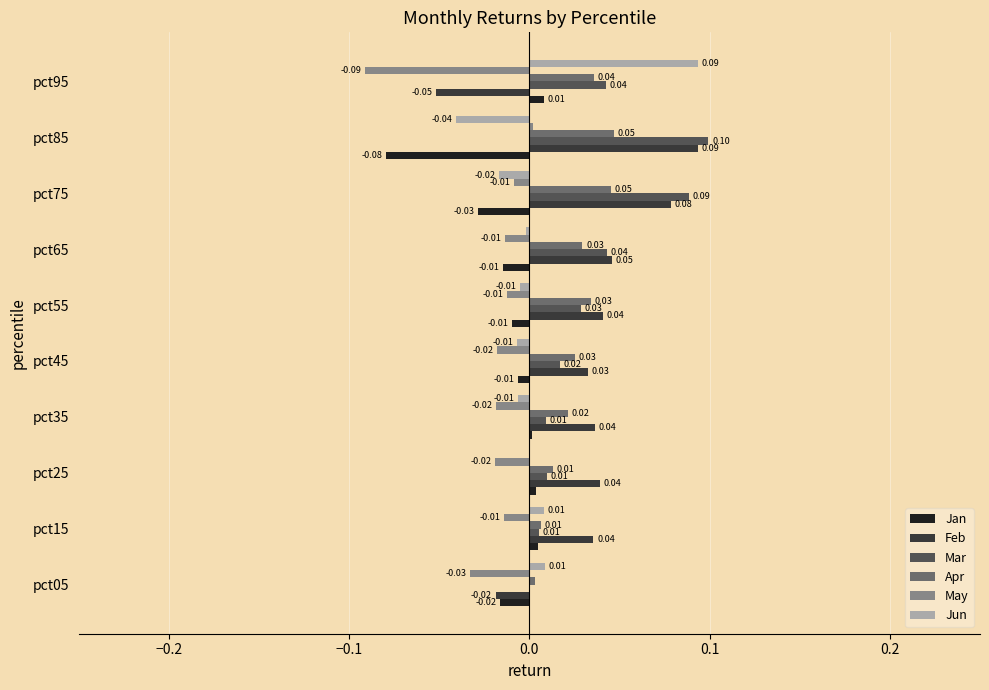

At which category is the sum across all series the highest?

pct75